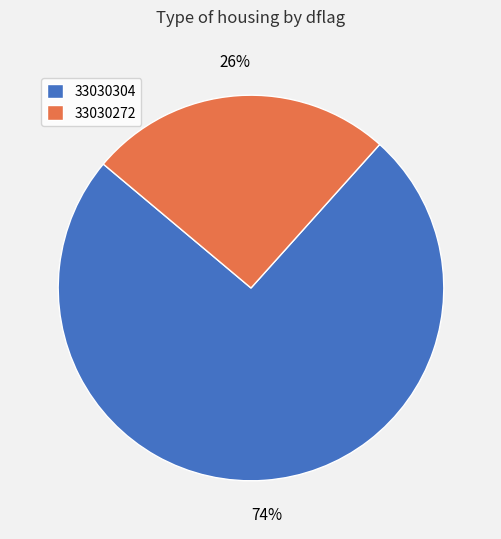

To the nearest percent, what is the combined percentage of 33030304 and 33030272?

100%